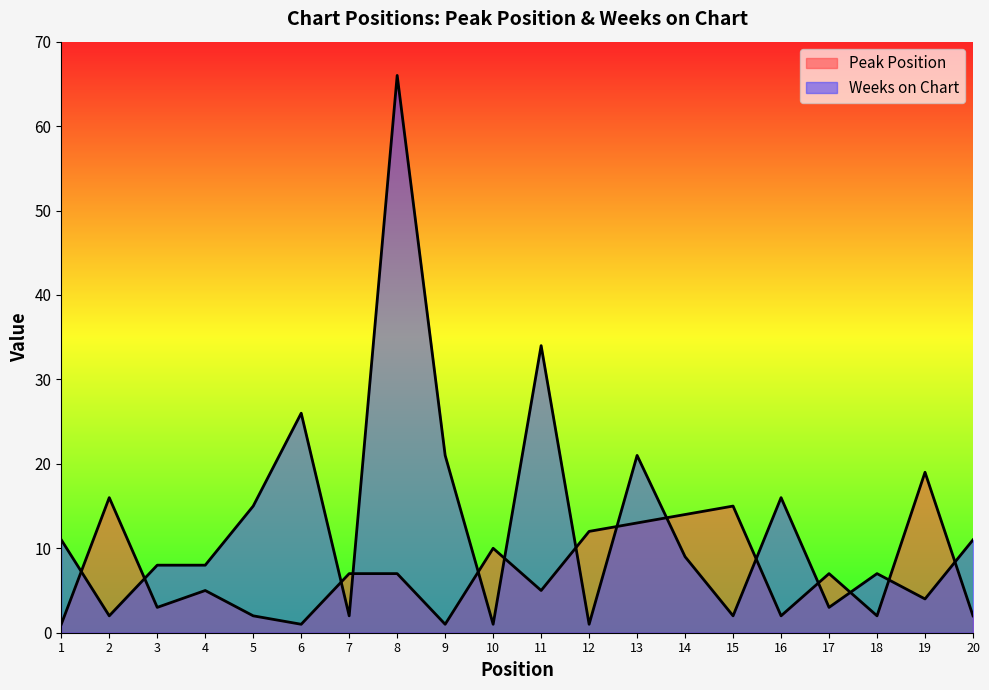

What is the maximum value for Weeks on Chart?

66